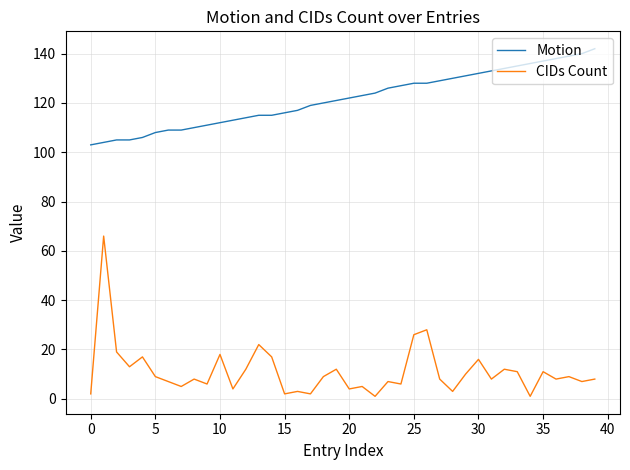

Count the number of categories in the chart.

40